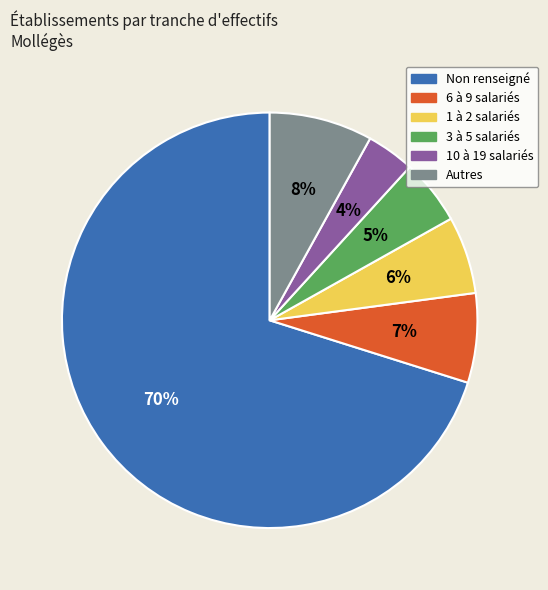

How many slices are in this pie chart?

6